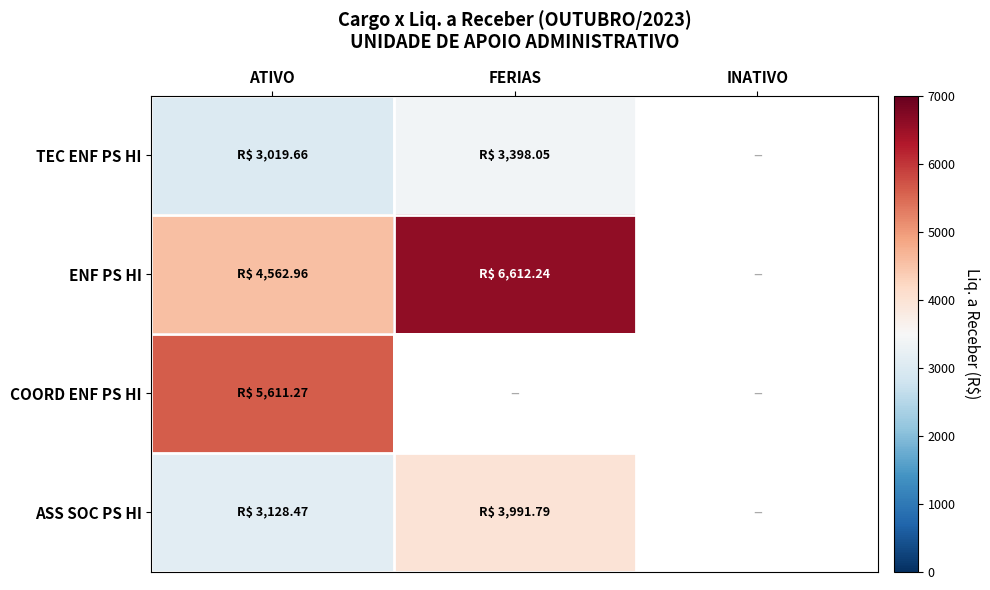

Between INATIVO and ATIVO, which is larger?

ATIVO